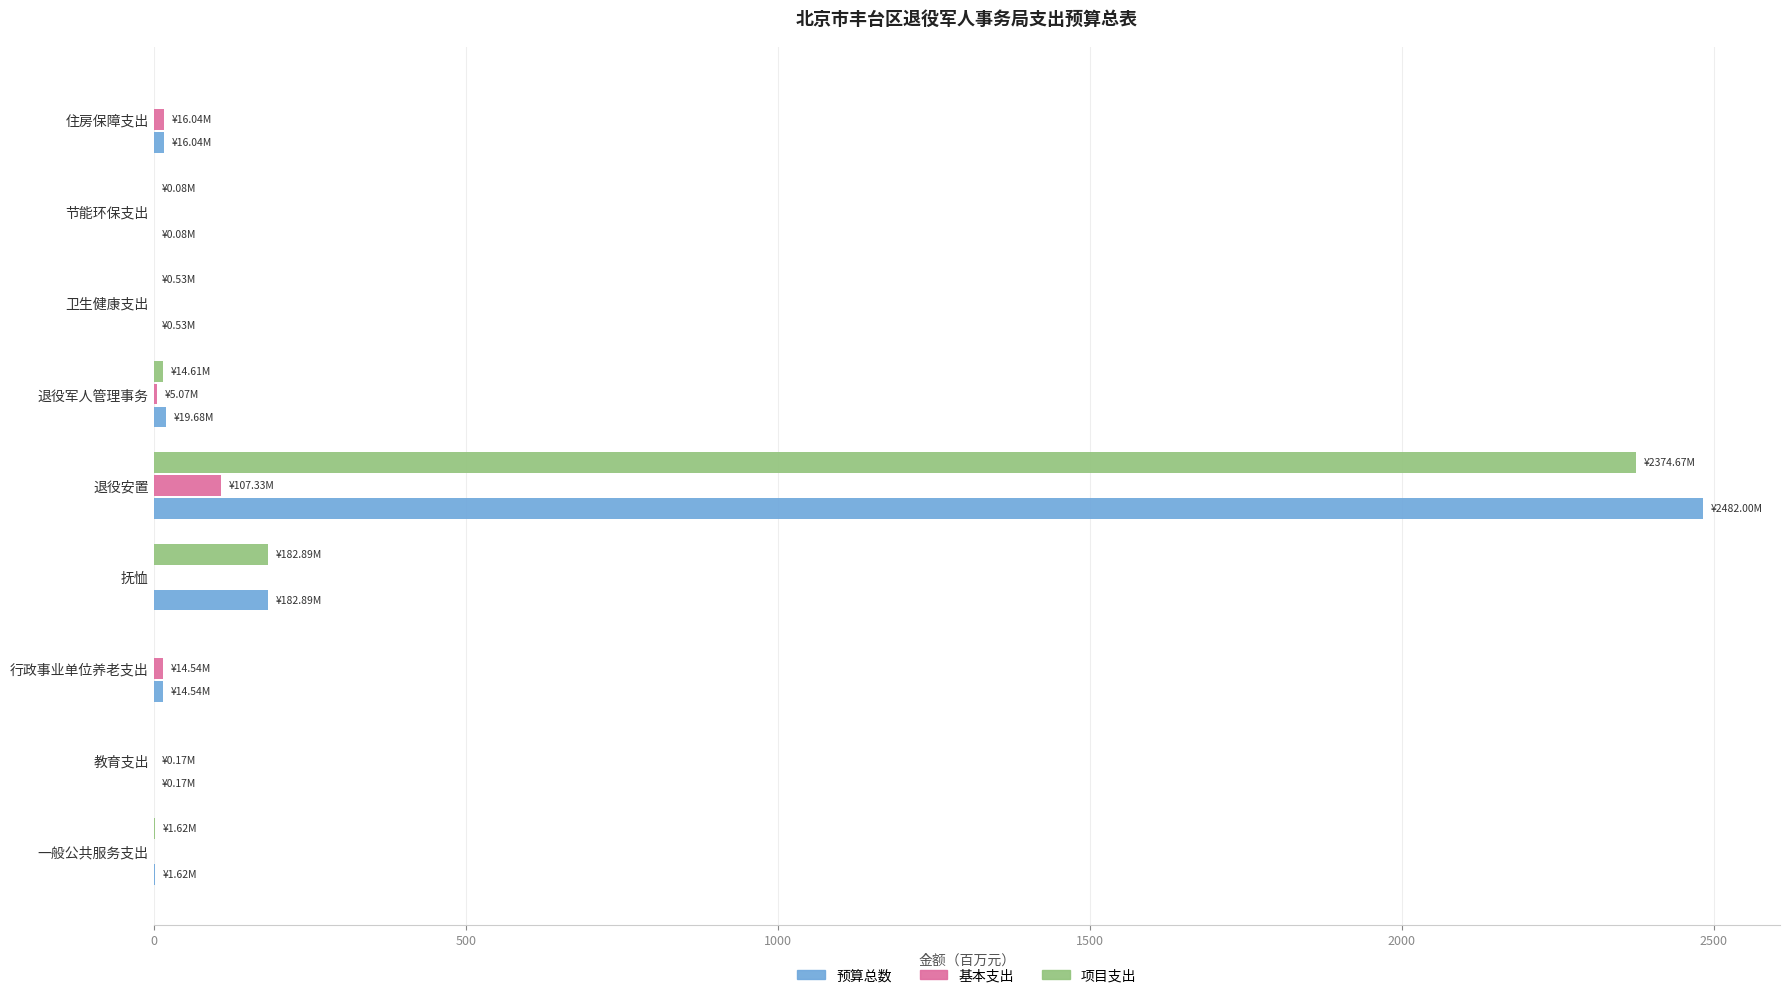

At which category is the sum across all series the highest?

退役安置